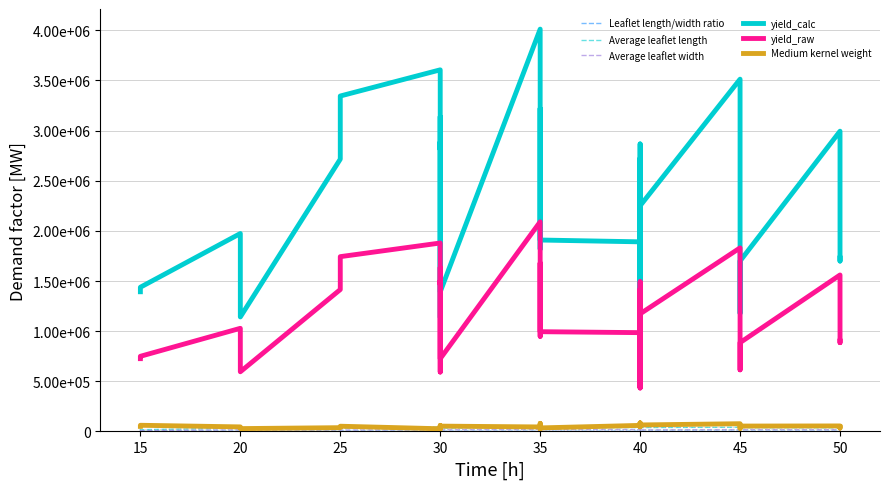

Reading right to left, list all the values displayed in this chart.

Leaflet length/width ratio: 1520.7	1746.3	1688.1	1649.8	1624.3	1532.7	1827.4	1922.9	1815.9	1526.7	1411.8	1637.0	1703.5	1648.4	1692.5	1562.1	1561.7	1594.5	1535.9	2070.3	1706.9	1360.2	1604.9	1582.6	1831.9	1812.9	1601.0	1589.3	1689.2	1835.2	1409.4	1919.1	2038.9	1812.9	1902.5	1859.5	1798.5	1590.4	1755.6	1322.1
Average leaflet length: 42390.0	28530.0	36780.0	38090.0	47490.0	41210.0	42030.0	39010.0	33050.0	40420.0	41190.0	44240.0	40500.0	45640.0	40260.0	40360.0	35080.0	46440.0	36650.0	45650.0	40240.0	30860.0	29210.0	34540.0	52370.0	43080.0	33440.0	34230.0	33510.0	43150.0	27500.0	38190.0	44040.0	32700.0	37360.0	36470.0	35880.0	33300.0	17490.0	27930.0
Average leaflet width: 22300.0	13070.0	17430.0	18470.0	23390.0	21510.0	18400.0	16230.0	14560.0	21180.0	23340.0	21620.0	19020.0	22150.0	19030.0	20670.0	17970.0	23300.0	19090.0	17640.0	18860.0	18150.0	14560.0	17460.0	22870.0	19010.0	16710.0	17230.0	15870.0	18810.0	15610.0	15920.0	17280.0	14430.0	15710.0	15690.0	15960.0	16750.0	7970.0	16900.0
yield_calc: 1729351.2	1699569.2	2994625.3	1699722.7	1179305.4	1641233.3	3513353.9	2250843.1	1846022.9	1477125.4	2084585.9	831439.5	2724591.6	980042.4	2414797.5	2867054.0	2144917.4	842492.6	2000459.4	1357997.4	1891002.9	1909117.7	3221060.5	2310867.6	1819618.3	4012432.5	1392384.8	1568313.5	3139850.9	1137242.2	2887778.5	2811174.3	3606384.2	3345254.5	2715841.3	1142154.7	1340957.2	1974054.8	1438286.0	1393152.4
yield_raw: 901200.0	885680.0	1560560.0	885760.0	614560.0	855280.0	1830880.0	1172960.0	962000.0	769760.0	1086320.0	433280.0	1419840.0	510720.0	1258400.0	1494080.0	1117760.0	439040.0	1042480.0	707680.0	985440.0	994880.0	1678560.0	1204240.0	948240.0	2090960.0	725600.0	817280.0	1636240.0	592640.0	1504880.0	1464960.0	1879360.0	1743280.0	1415280.0	595200.0	698800.0	1028720.0	749520.0	726000.0
Medium kernel weight: 43600.0	33920.0	55040.0	53840.0	43120.0	30160.0	77200.0	64800.0	52880.0	63760.0	85040.0	53520.0	72160.0	47760.0	68160.0	83040.0	46640.0	66560.0	55280.0	64880.0	60400.0	35360.0	25040.0	28160.0	80720.0	44960.0	53200.0	23120.0	26880.0	38320.0	50560.0	60160.0	26800.0	52160.0	37760.0	28480.0	45040.0	45440.0	61600.0	50480.0